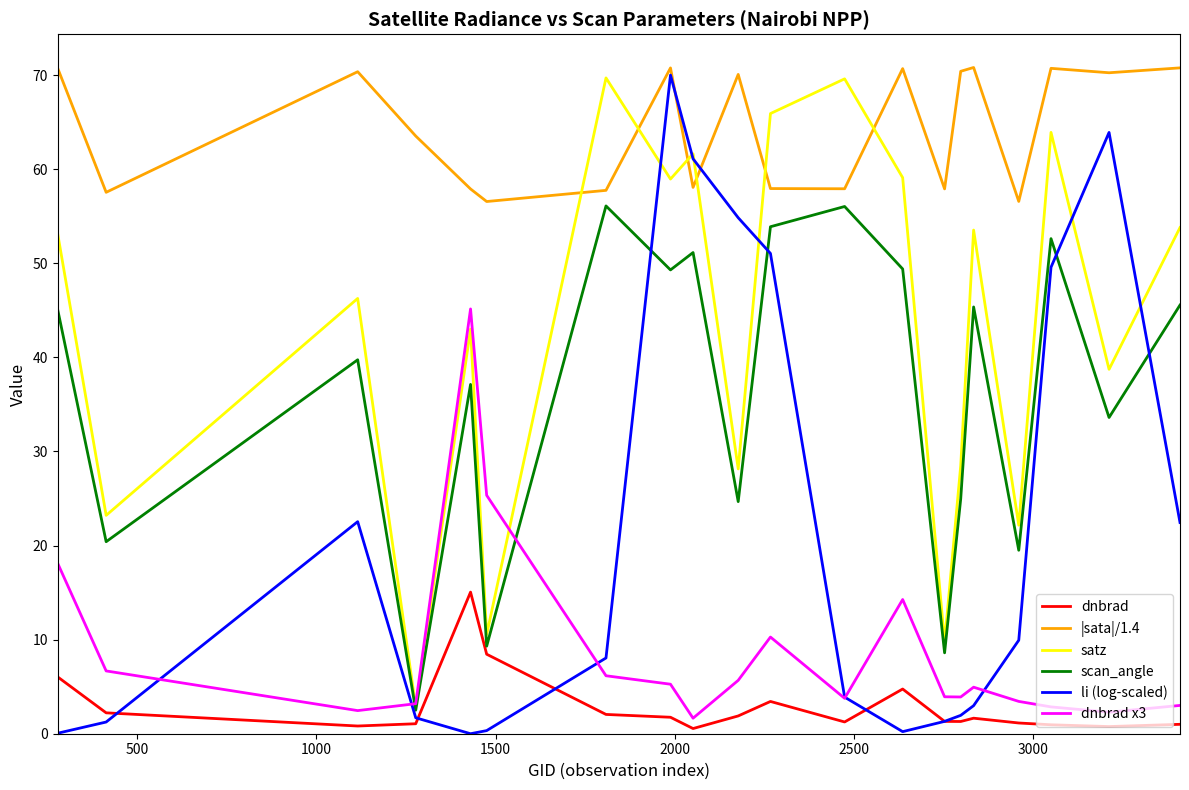

At how many categories does at least one series exceed 53?

20